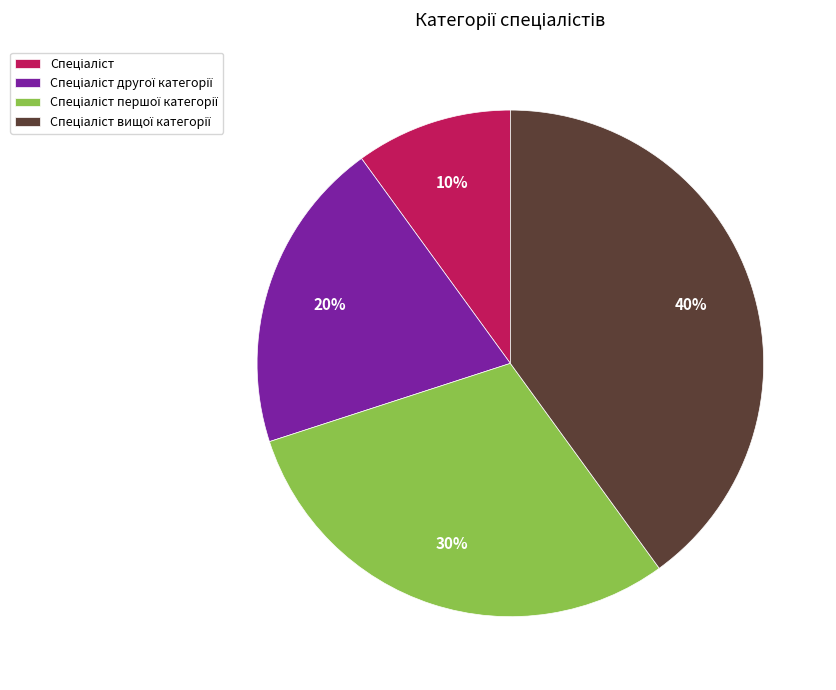

How many slices are in this pie chart?

4